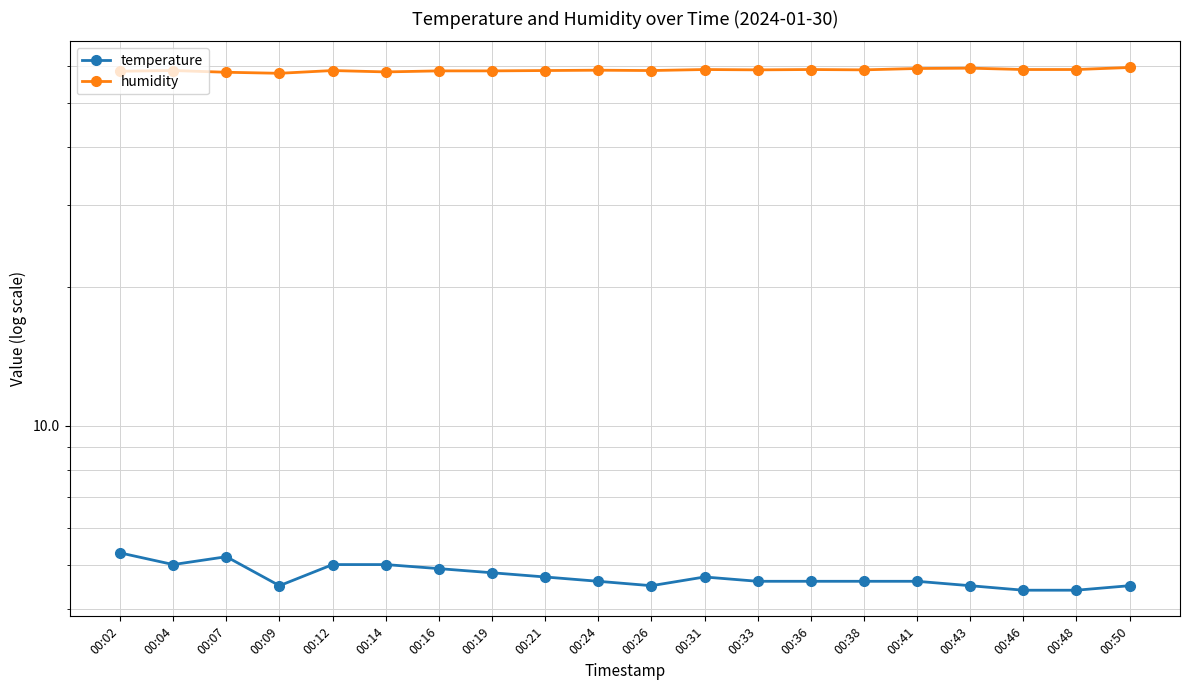

The temperature series shows 4.7 at 00:21. True or false?

True